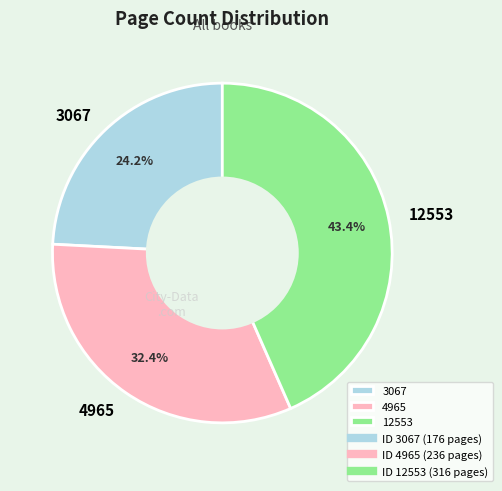

Rank the categories by value from lowest to highest.

3067, 4965, 12553